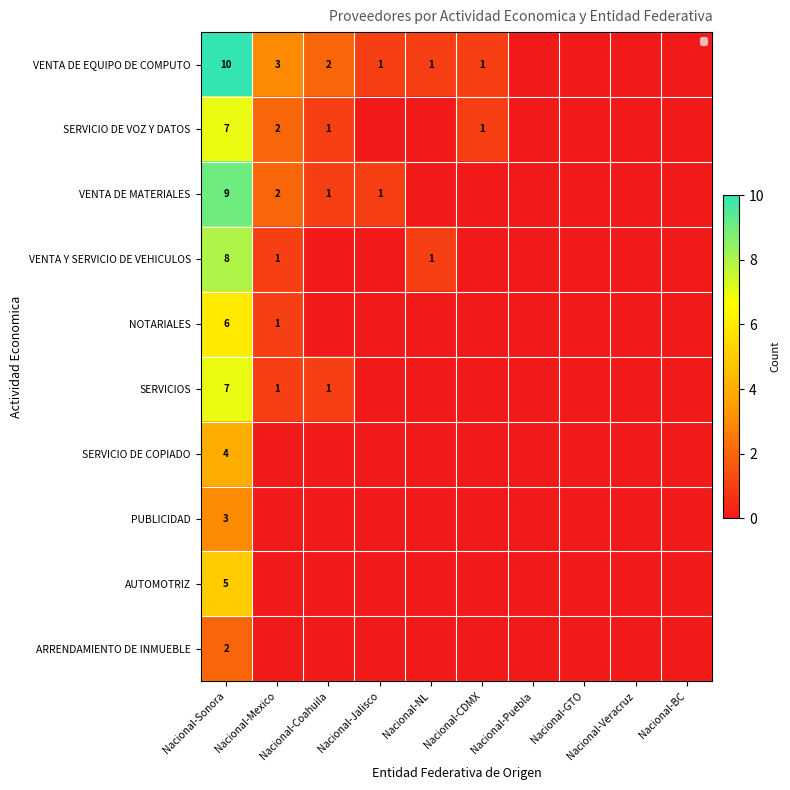

Between Nacional-Sonora and Nacional-GTO, which series saw the biggest shift?

VENTA DE EQUIPO DE COMPUTO